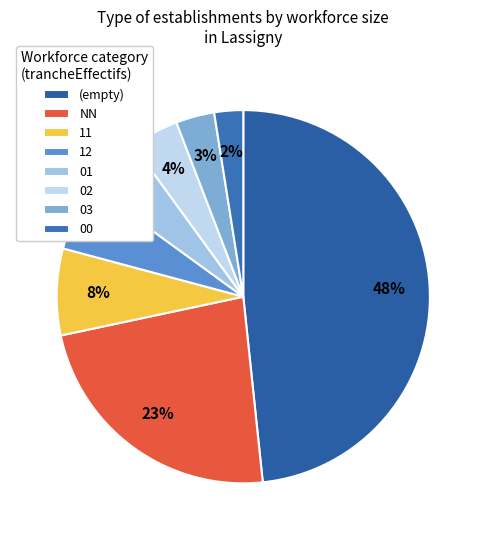

Count the number of slices in the pie.

8